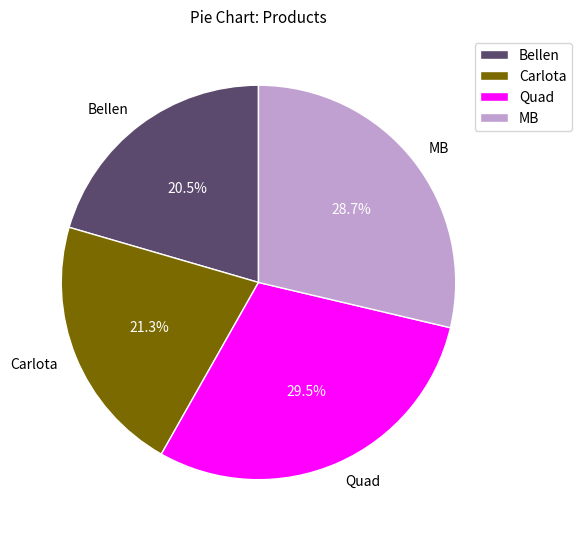

How many slices are in this pie chart?

4